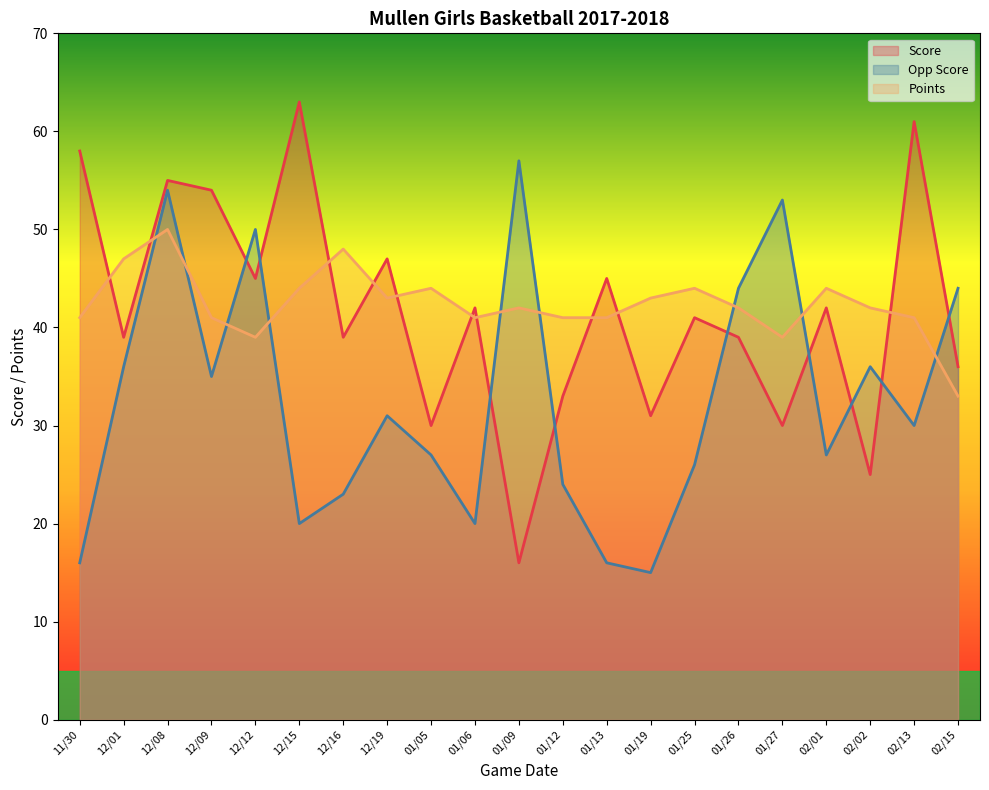

What are all the series names shown in the legend?

Score, Opp Score, Points